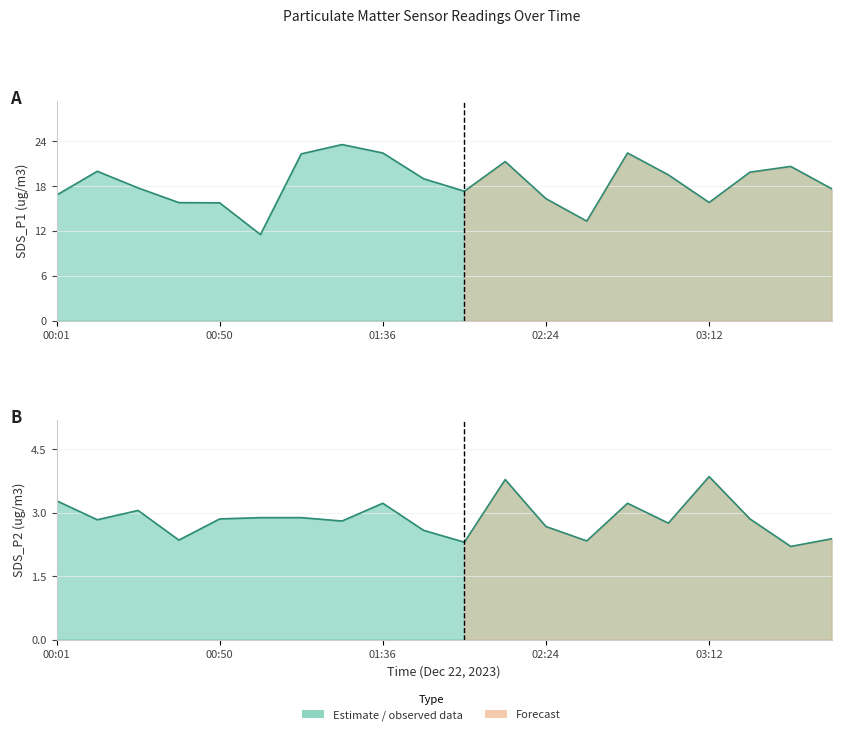

Rank the series by their average value, from lowest to highest.

SDS_P2, SDS_P1